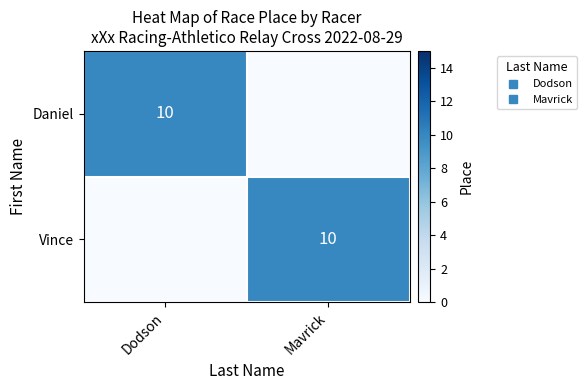

Between Mavrick and Dodson, which is larger?

Dodson